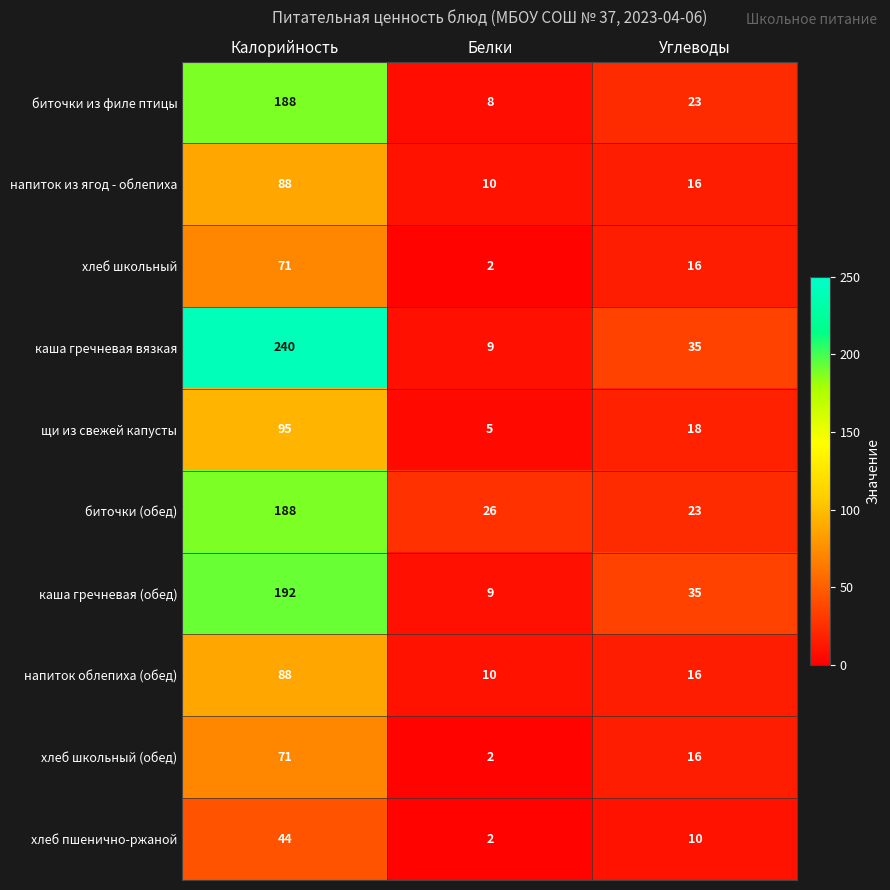

Reading left to right, what are all the values shown in this chart?

биточки из филе птицы: 188	8	23
напиток из ягод - облепиха: 88	10	16
хлеб школьный: 71	2	16
каша гречневая вязкая: 240	9	35
щи из свежей капусты: 95	5	18
биточки (обед): 188	26	23
каша гречневая (обед): 192	9	35
напиток облепиха (обед): 88	10	16
хлеб школьный (обед): 71	2	16
хлеб пшенично-ржаной: 44	2	10